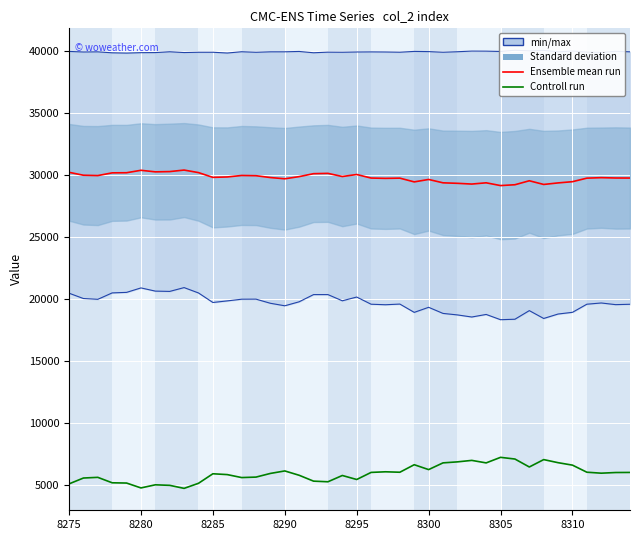

Rank the series by their average value, from highest to lowest.

Ensemble mean run, Controll run